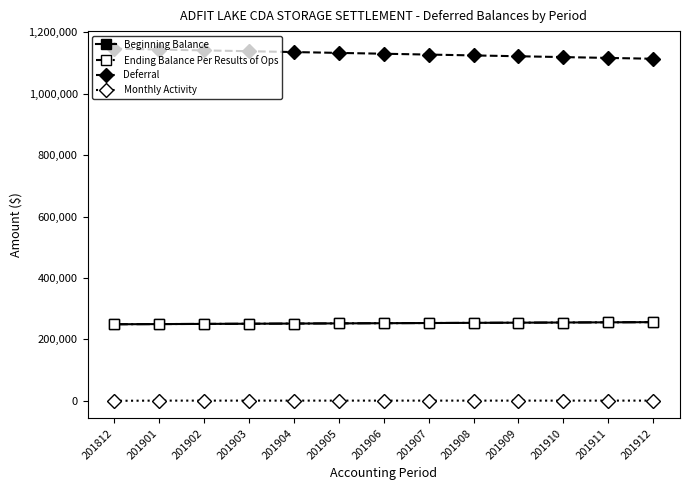

Between 201901 and 201908, which is larger?

201908